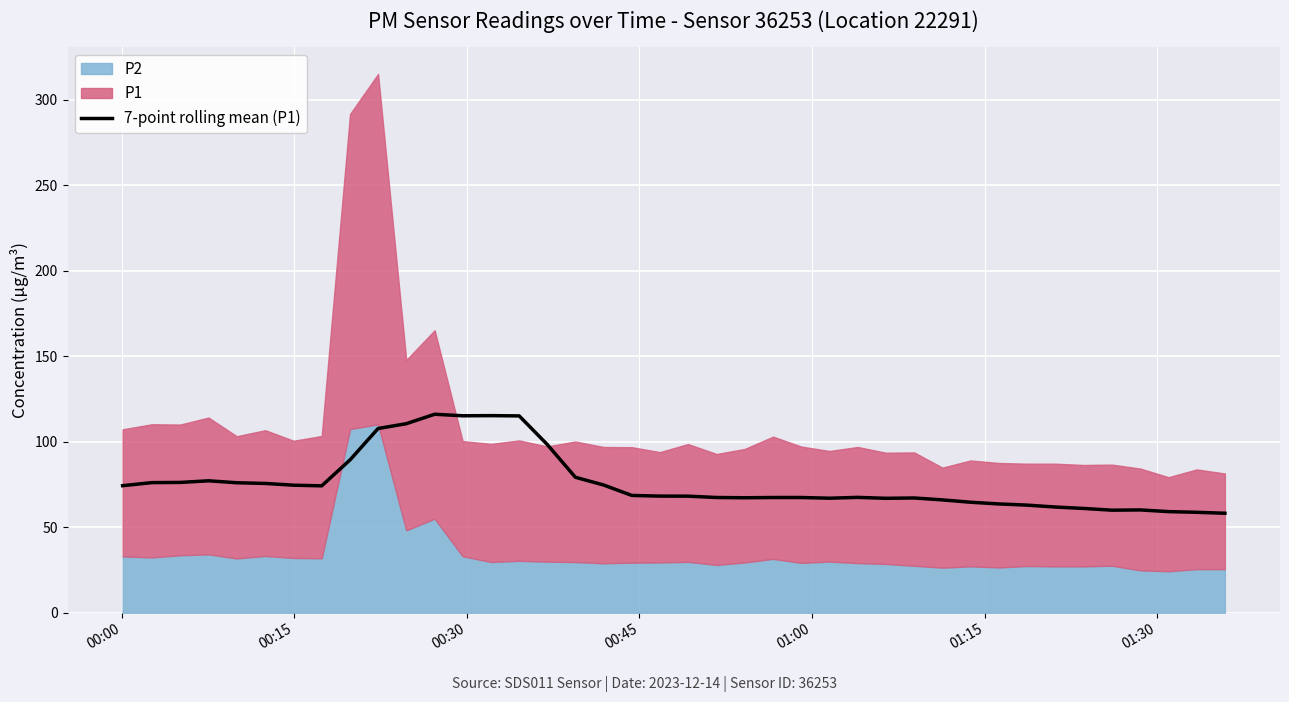

How many lines are shown in the chart?

1